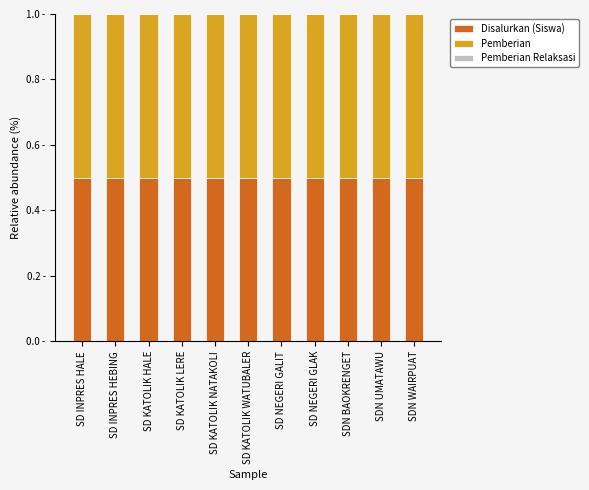

Where is Disalurkan (Siswa) nearest to the value 0?

SD INPRES HALE